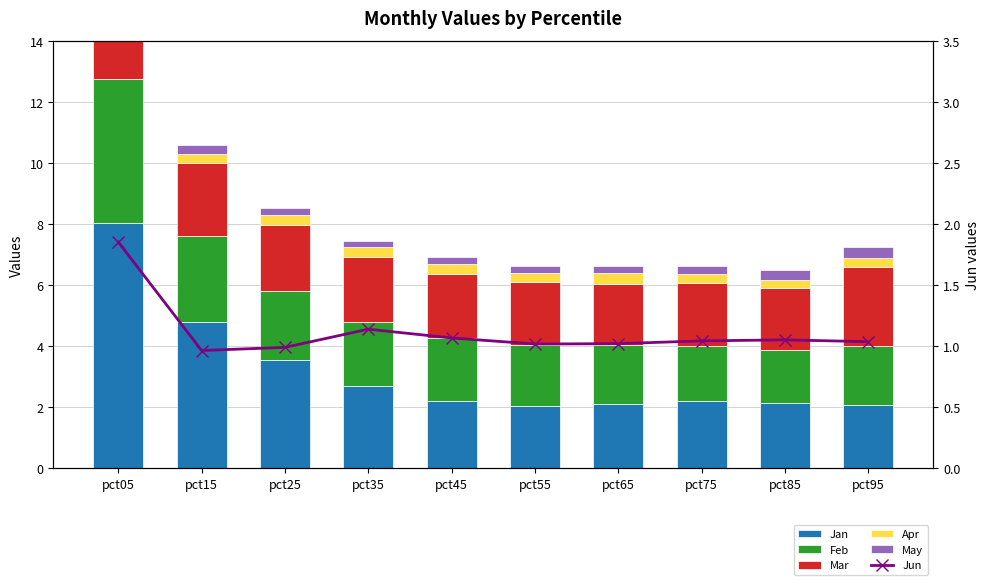

What is the sum of all Apr values?

2.9